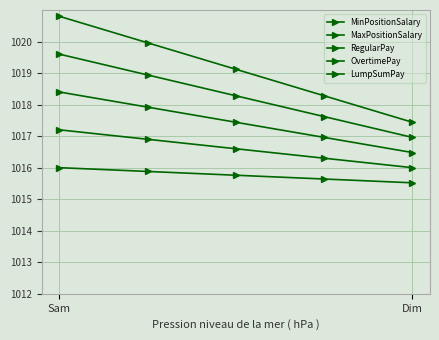

True or false: MinPositionSalary and LumpSumPay cross at least once.

False